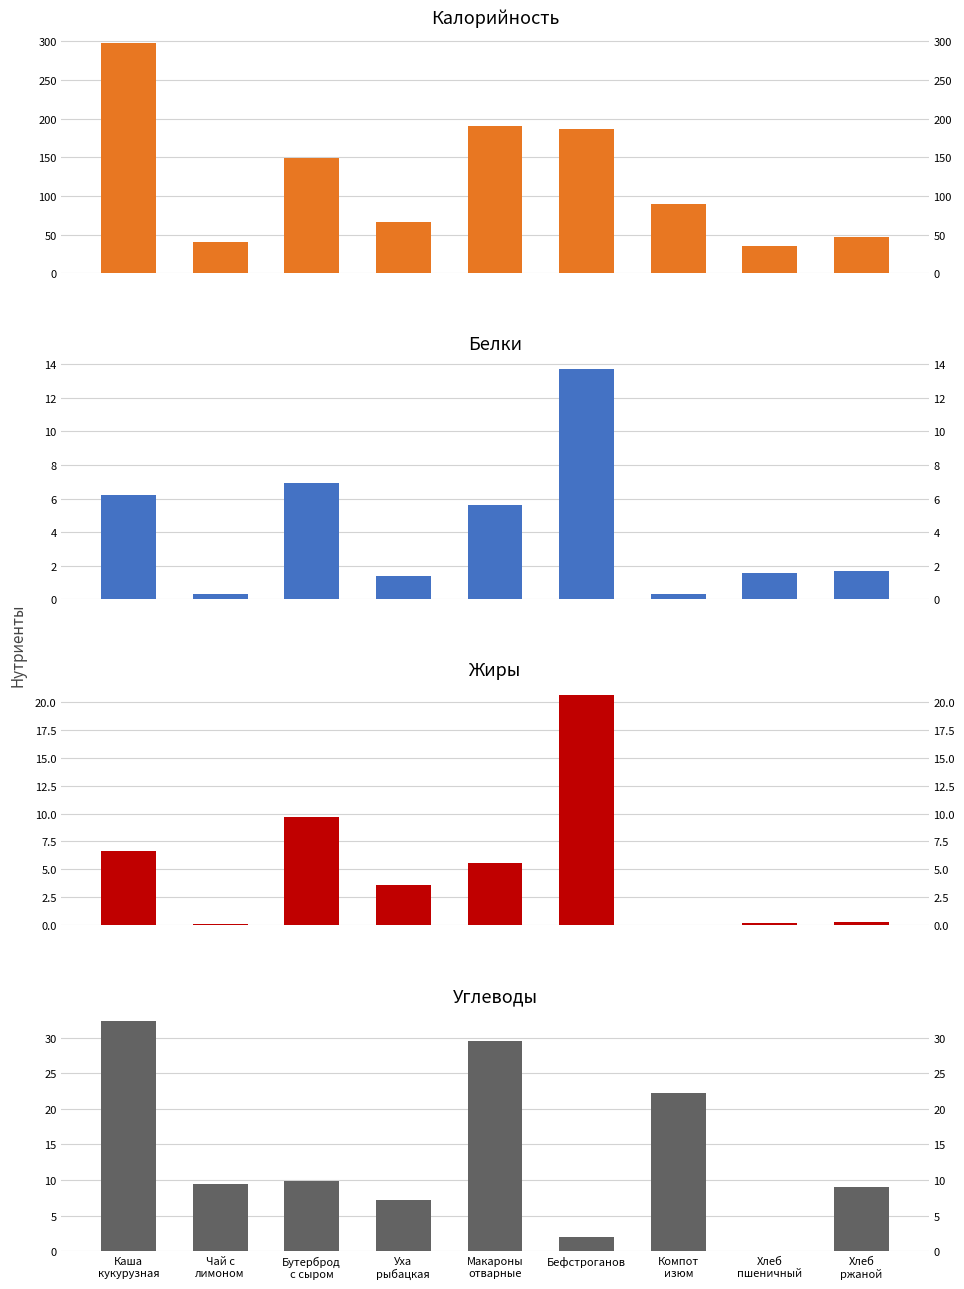

At how many categories does at least one series exceed 182?

3